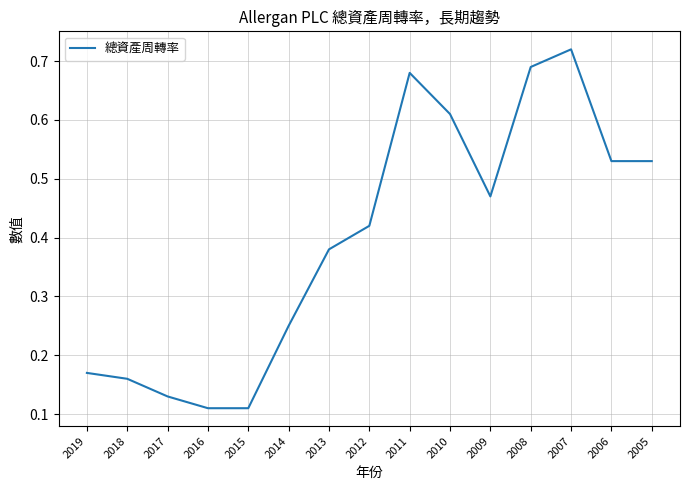

Which has a higher value, 2012 or 2013?

2012